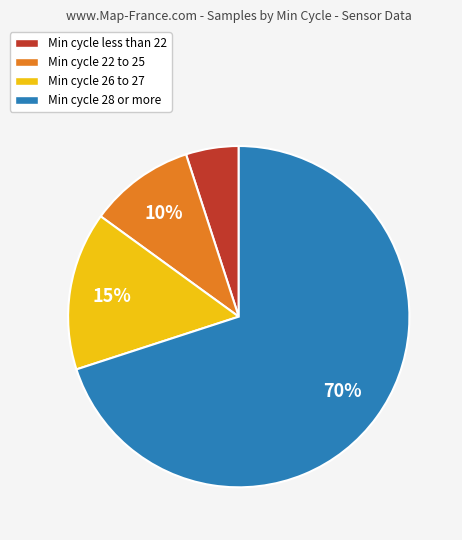

What is the ratio of the value at Min cycle 22 to 25 to the value at Min cycle less than 22?

2.0